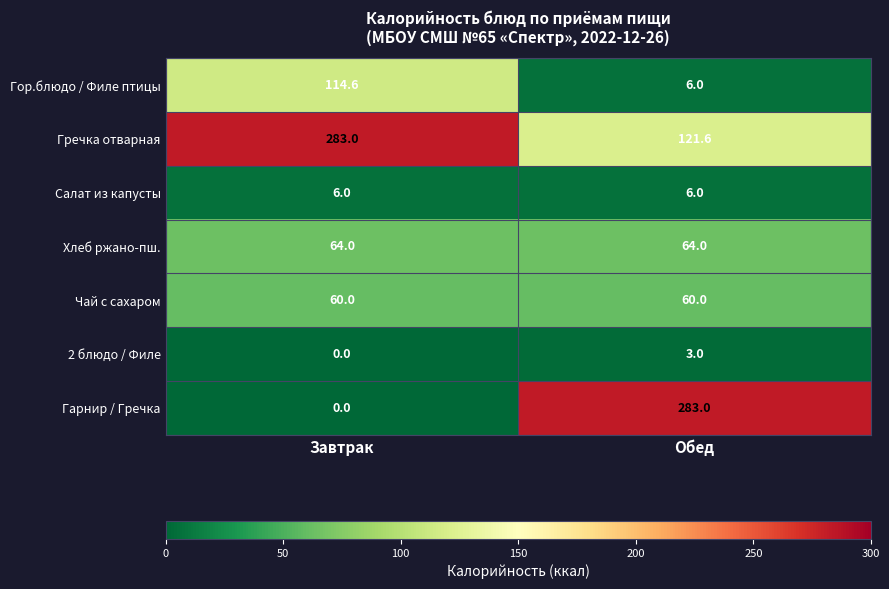

What is the difference between the maximum and minimum values in the Гречка отварная series?

161.4